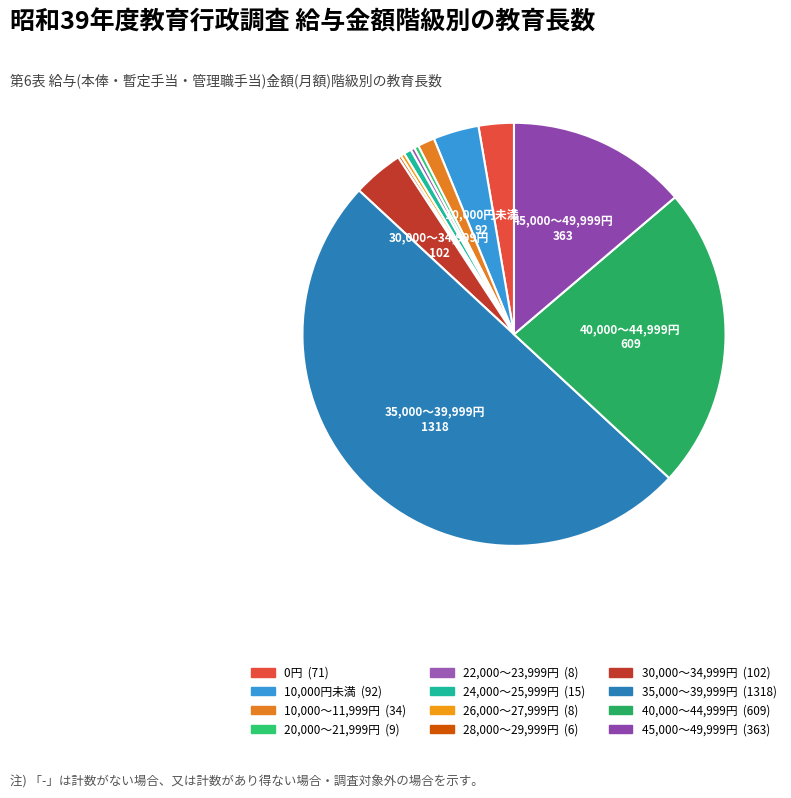

Rank the categories by value from highest to lowest.

35,000～39,999円, 40,000～44,999円, 45,000～49,999円, 30,000～34,999円, 10,000円未満, 0円, 10,000～11,999円, 24,000～25,999円, 20,000～21,999円, 22,000～23,999円, 26,000～27,999円, 28,000～29,999円